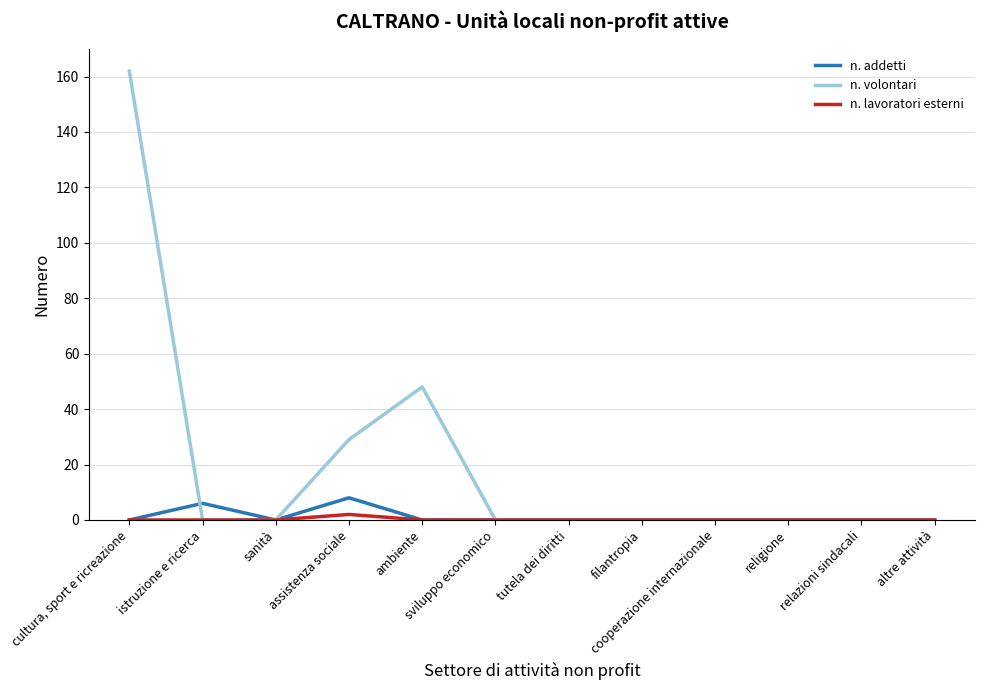

The n. lavoratori esterni series shows 0 at istruzione e ricerca. True or false?

True